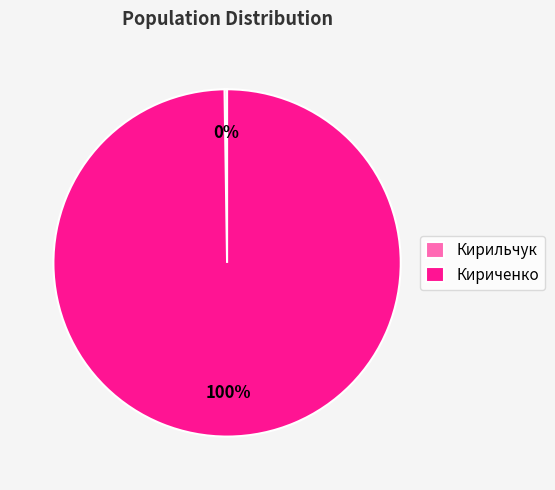

To the nearest percent, what is the average slice percentage?

50%